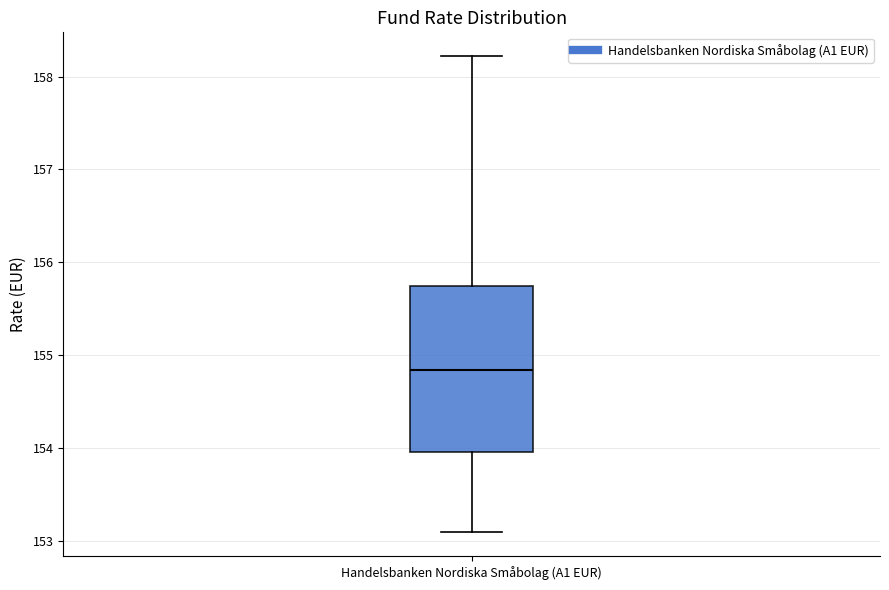

Transcribe this box plot: give where the median line is, the range the box spans, and where the two whiskers end, as read against the y-axis. The values are not printed on the chart, so give them approximately, as read against the axis.

median 154.8, box 154.0 to 155.7, whiskers 153.1 to 158.2